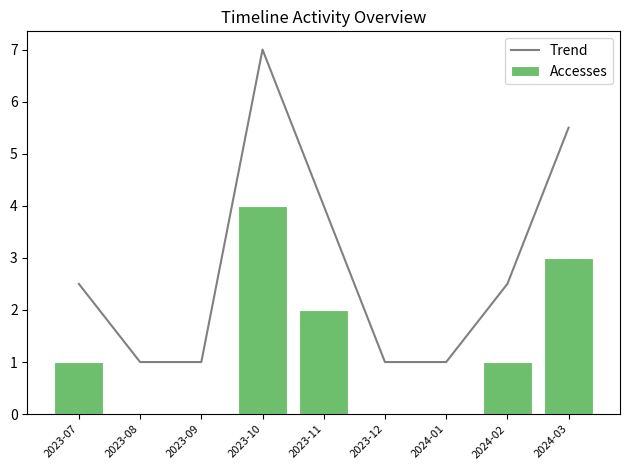

The Accesses series shows 6.2 at 2023-10. True or false?

False